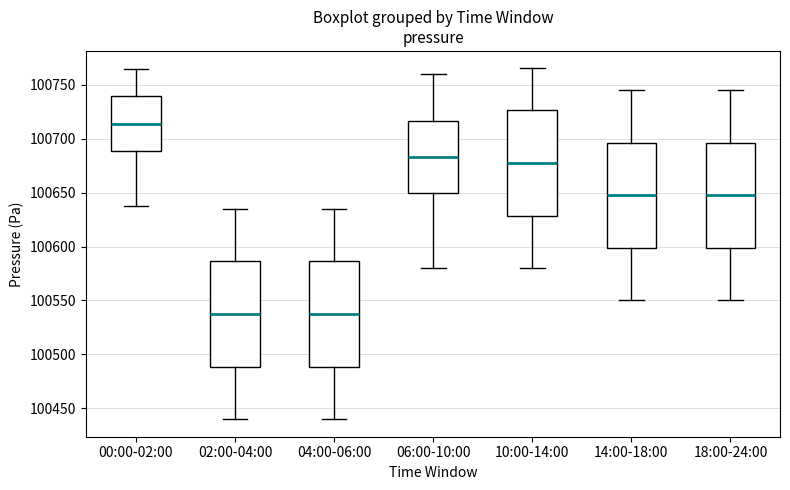

Where does the upper whisker of the box for 06:00-10:00 end on the y-axis? The values are not printed on the chart, so give them approximately, as read against the axis.

100760